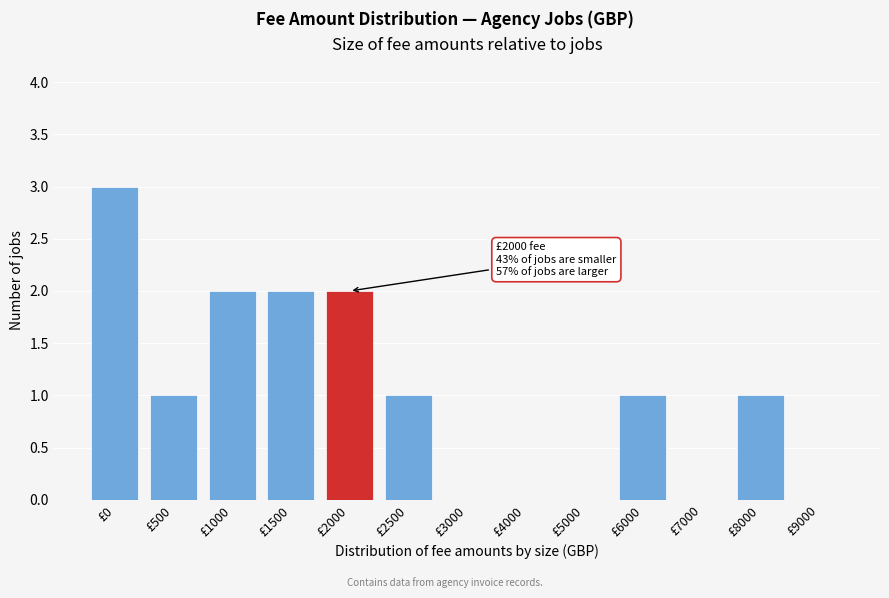

Reading left to right, extract all data points from this chart.

£0=3	£500=1	£1000=2	£1500=2	£2000=2	£2500=1	£3000=0	£4000=0	£5000=0	£6000=1	£7000=0	£8000=1	£9000=0